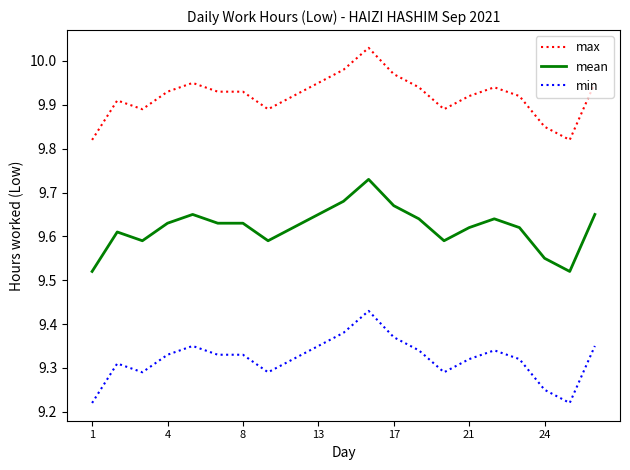

Rank the series by their maximum value, from highest to lowest.

max, mean, min